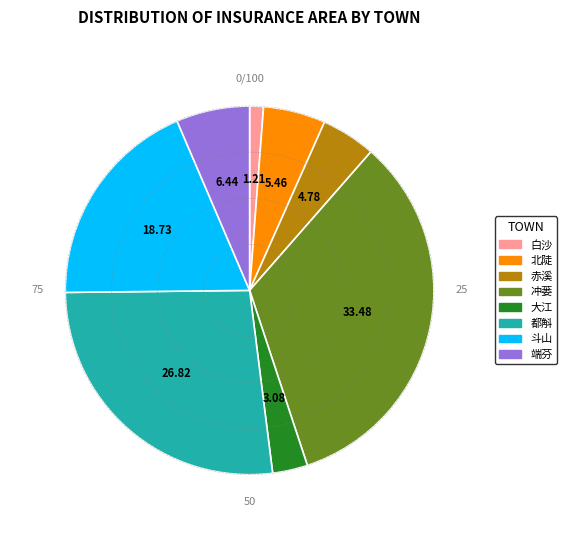

Is 端芬 the majority of the pie?

No